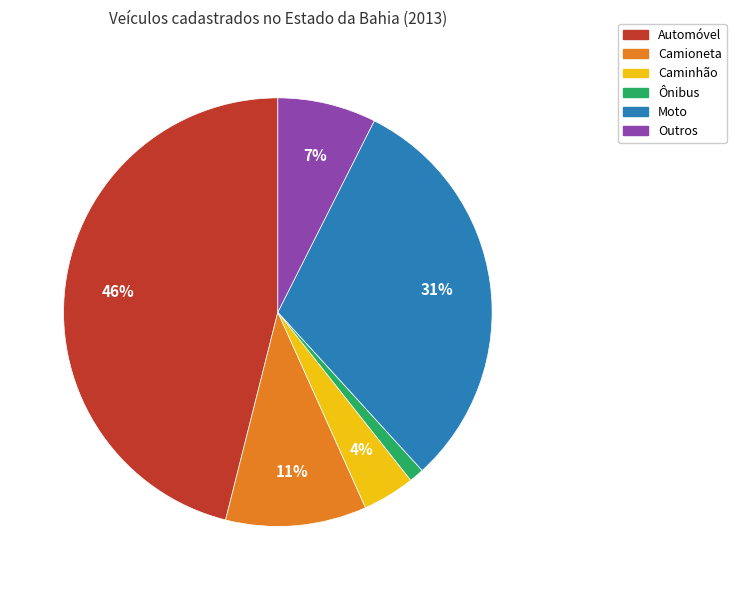

What percentage is the Ônibus slice, to the nearest percent?

1%